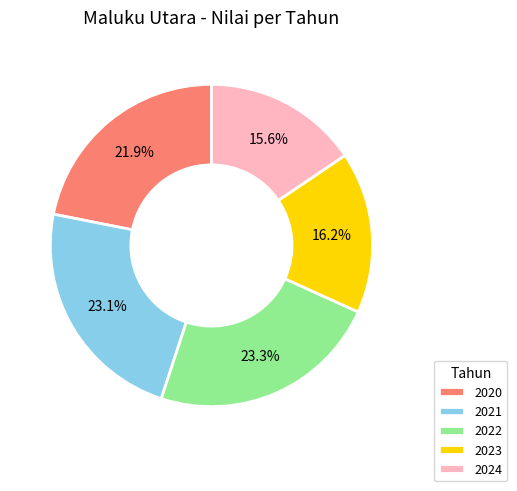

Is it true that 2024 is 3% of the pie?

False